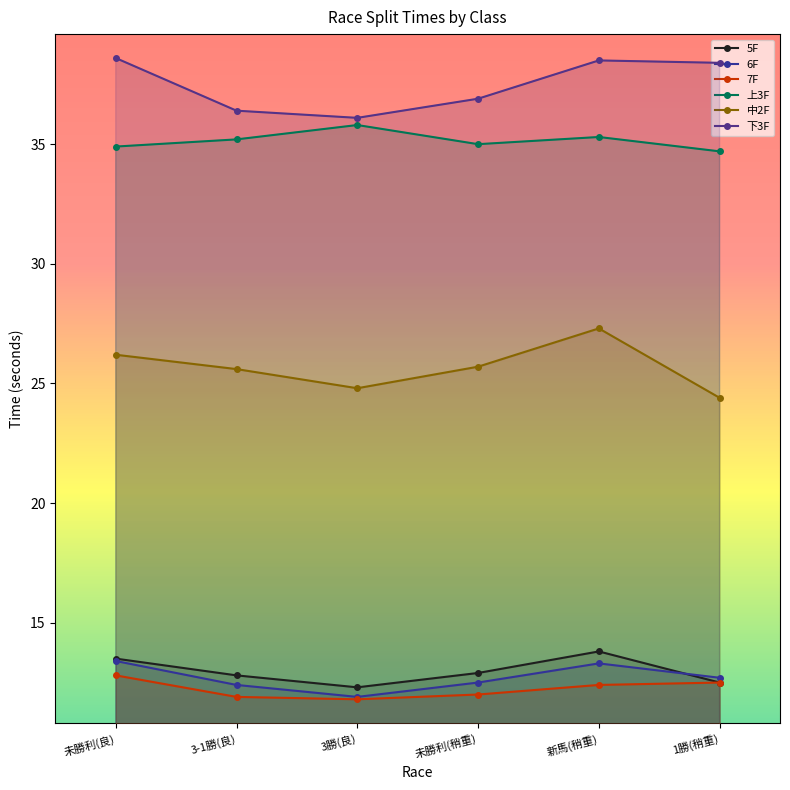

What value does the 7F series have at 未勝利(良)?

12.8